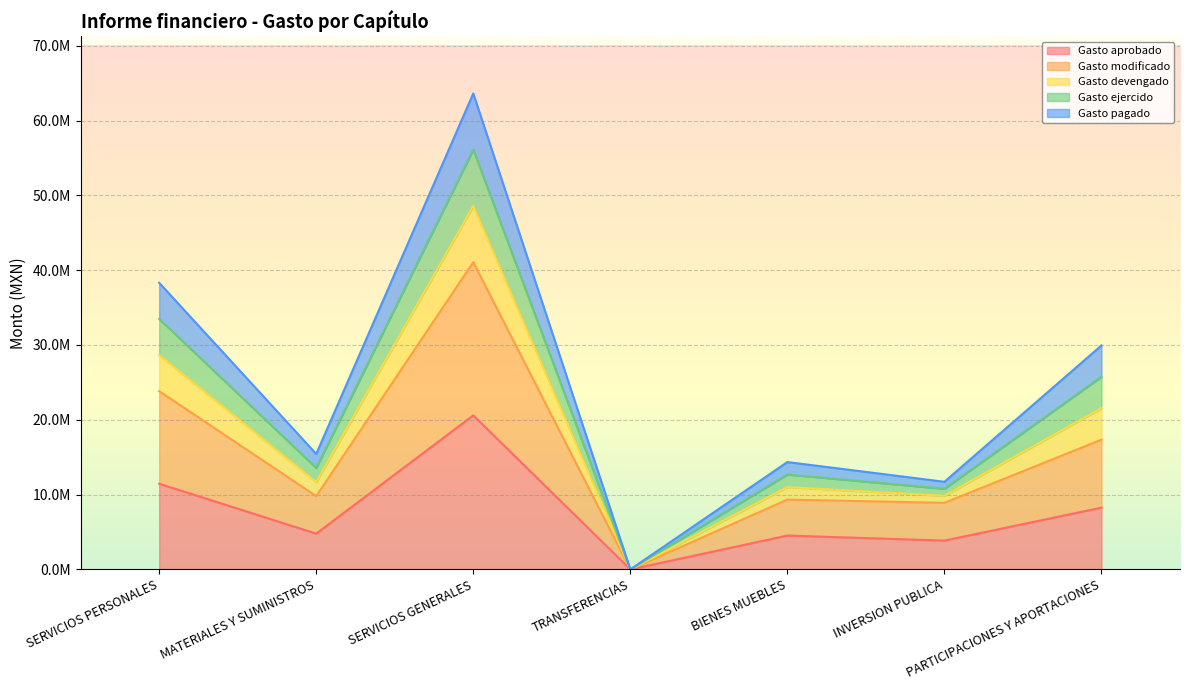

What is the average value of the Gasto ejercido series?

21760735.3